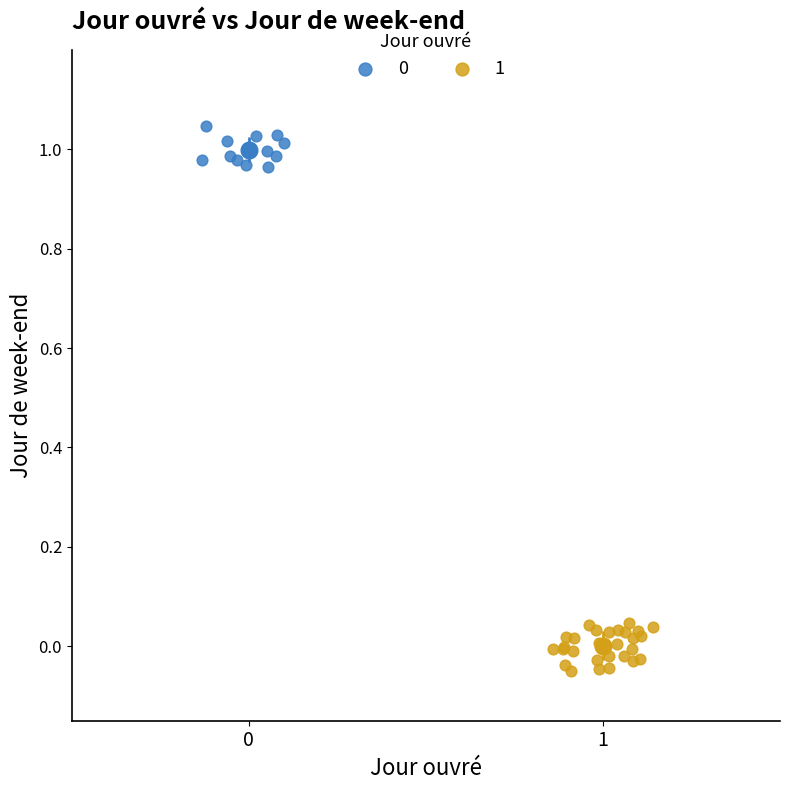

Which series contains the lowest Y value?

1